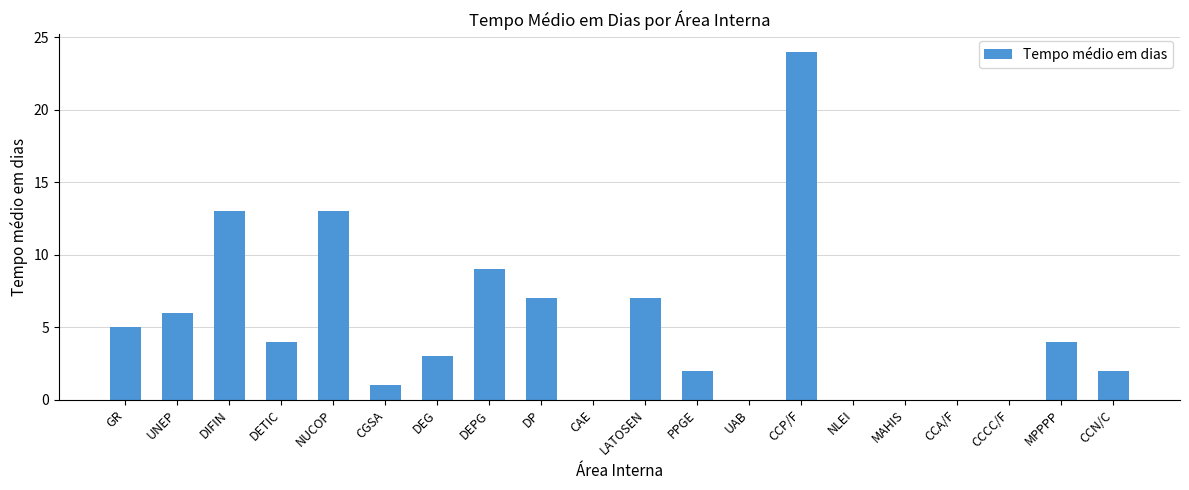

What is the ratio of the value at MPPPP to the value at LATOSEN?

0.6